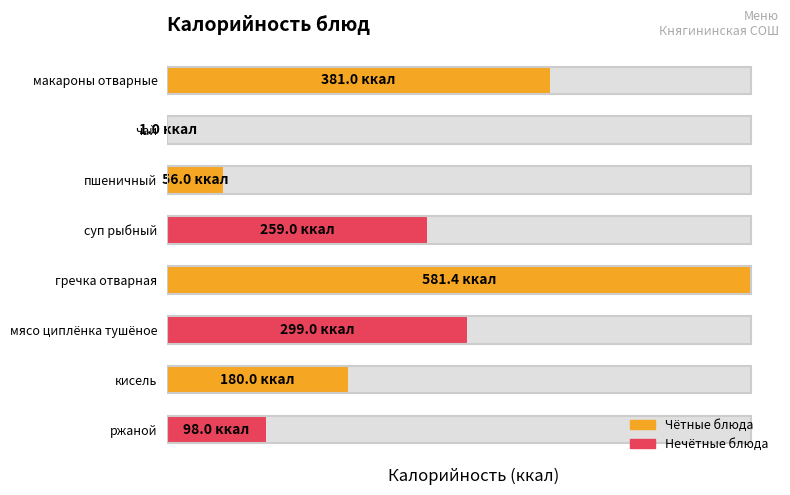

What is the sum of the values at 7 and 1?

99.0